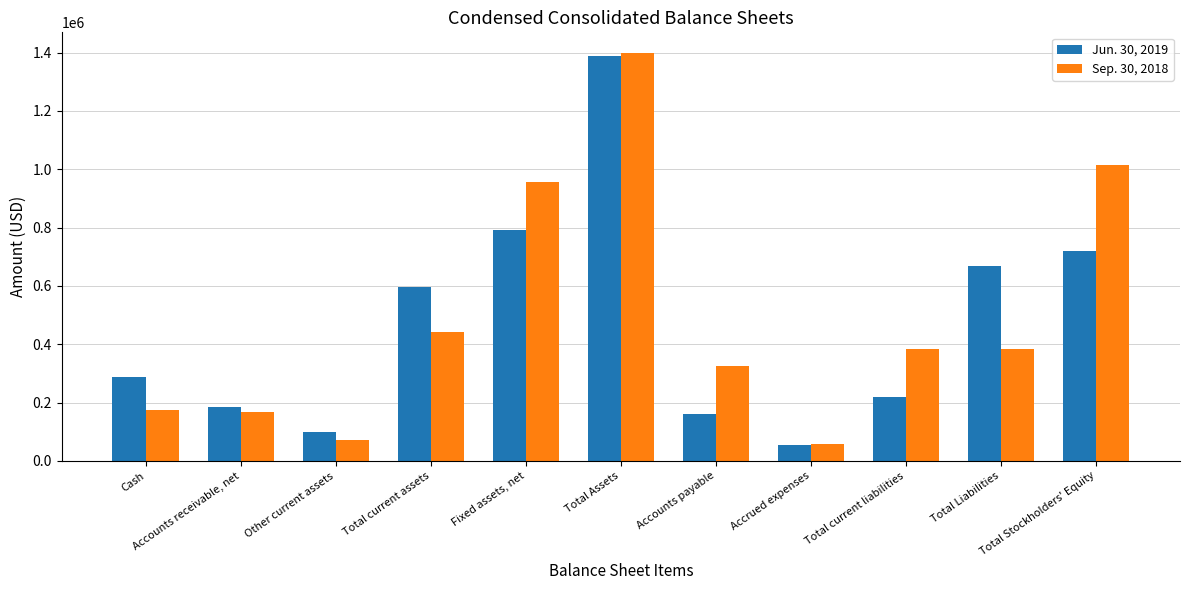

How many bars are there in each group?

2